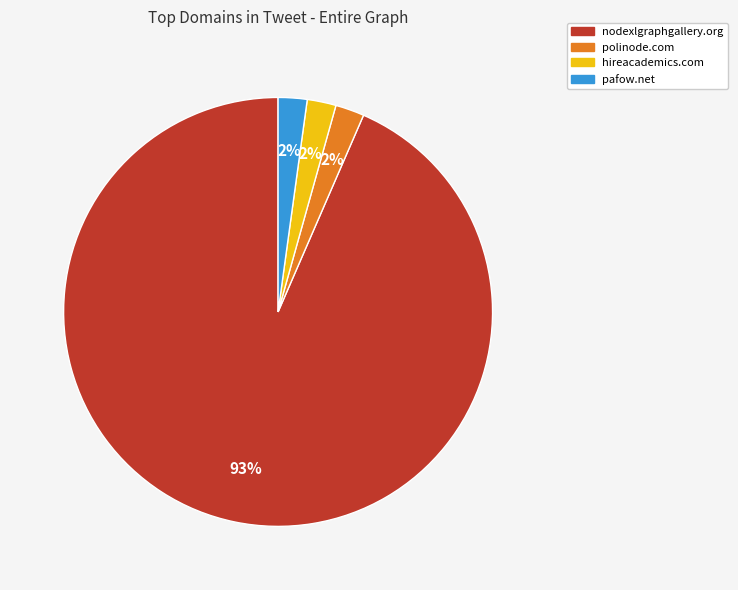

What is the ratio of the value at polinode.com to the value at hireacademics.com?

1.0